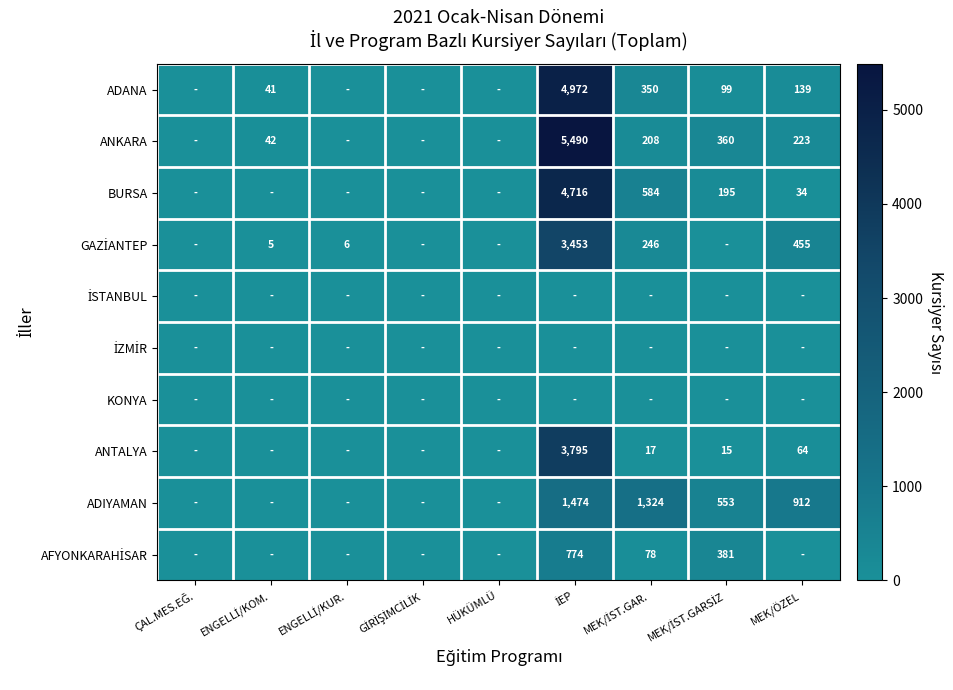

Is it true that ADIYAMAN equals 912 at MEK/ÖZEL?

True